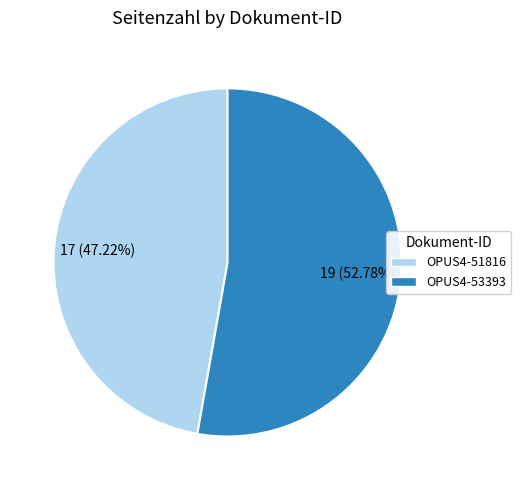

What is the largest slice in the pie chart?

OPUS4-53393